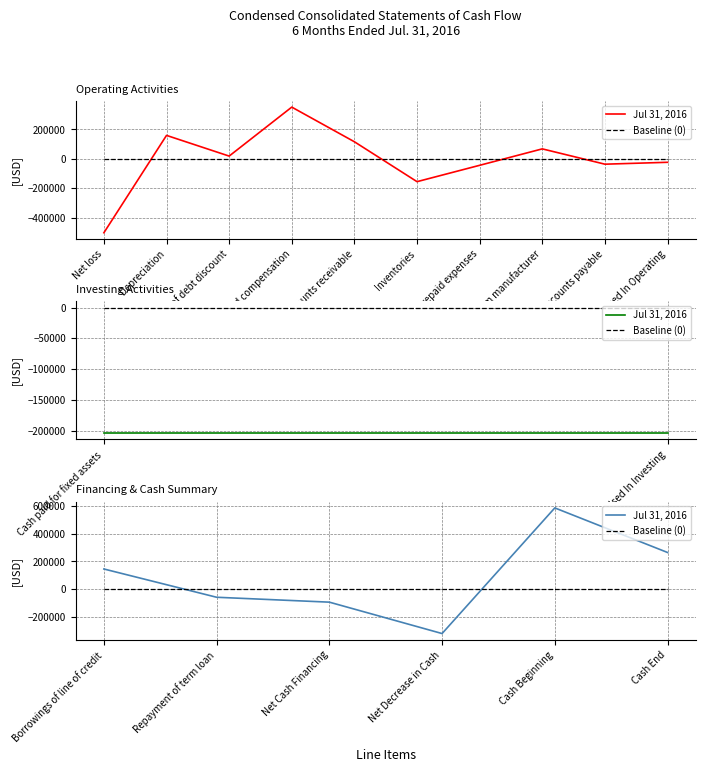

In Jul 31, 2016, how many points are higher than both neighbors (excluding endpoints)?

1